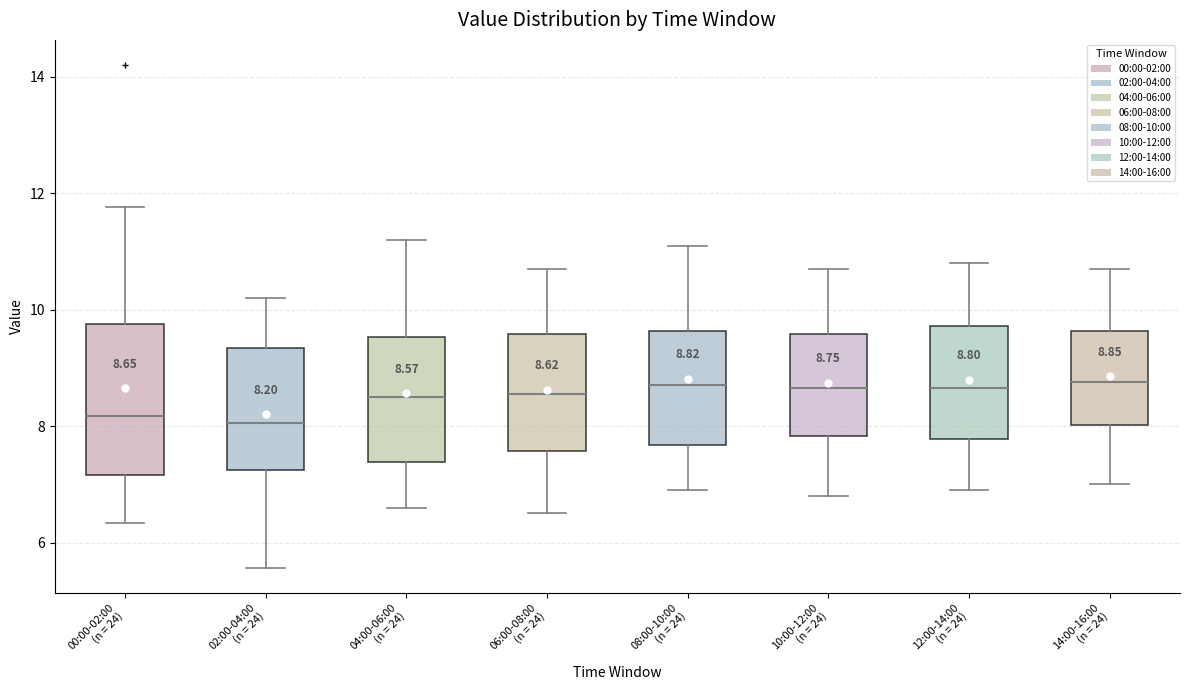

Which box is the tallest, from its lower edge to its upper edge?

00:00-02:00 (n = 24)